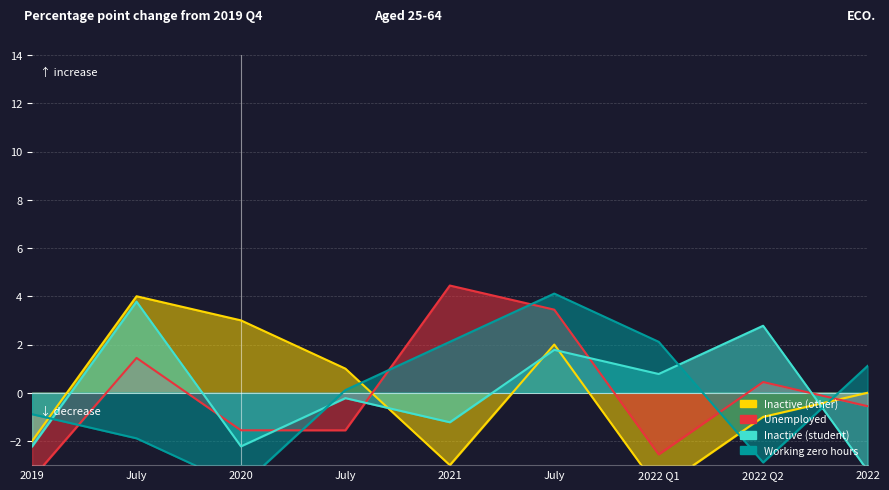

How many data points does each series have?

9